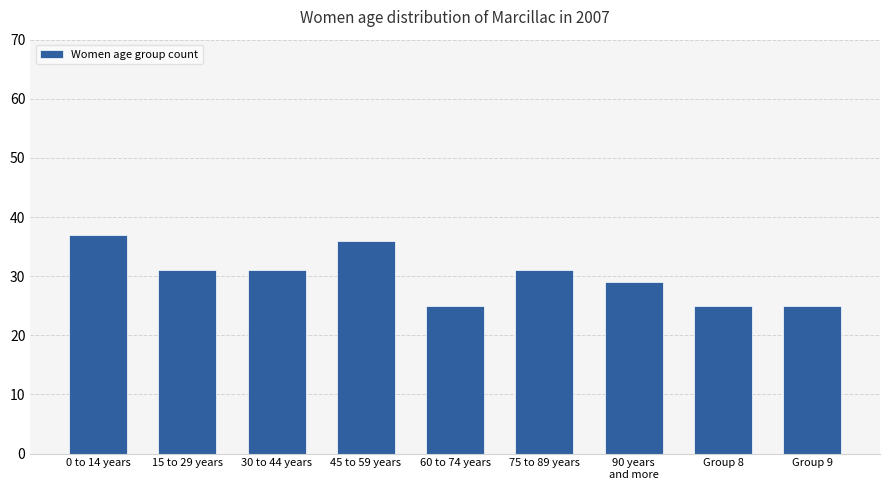

What is the minimum value shown in the chart?

25